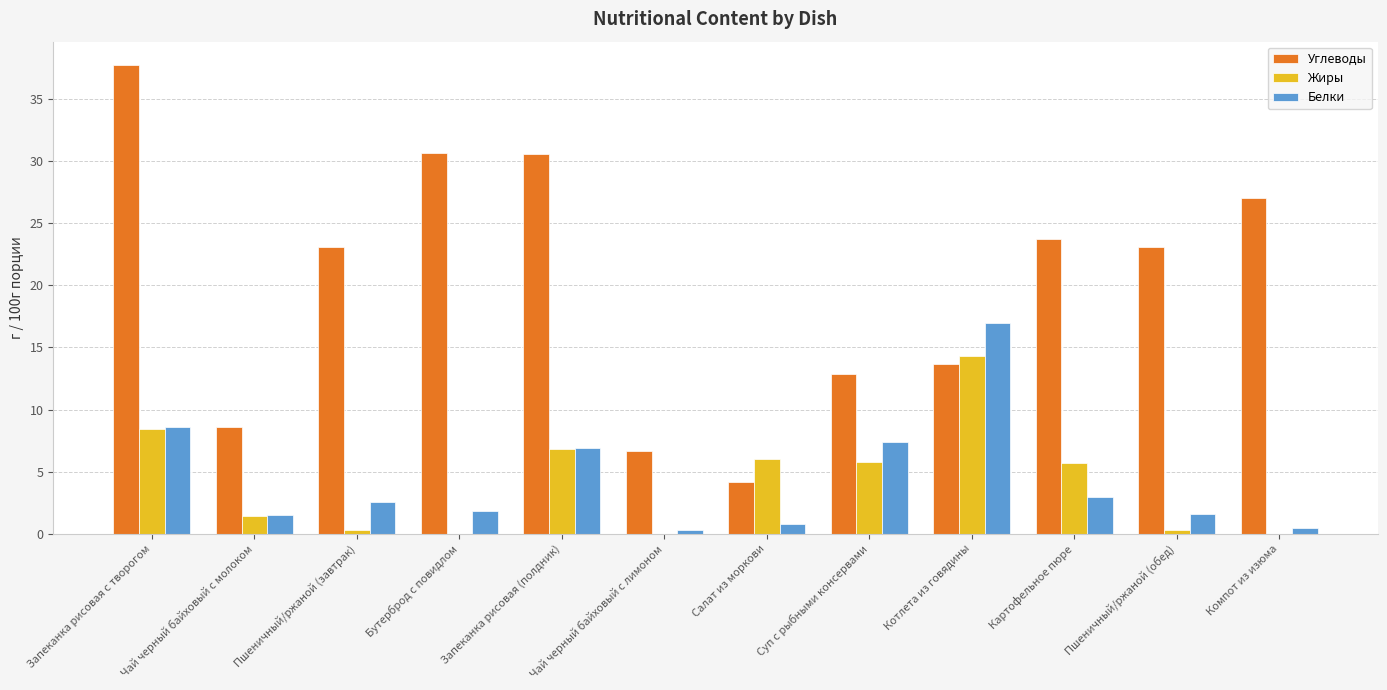

The value of Белки at Картофельное пюре is 3.0. True or false?

True